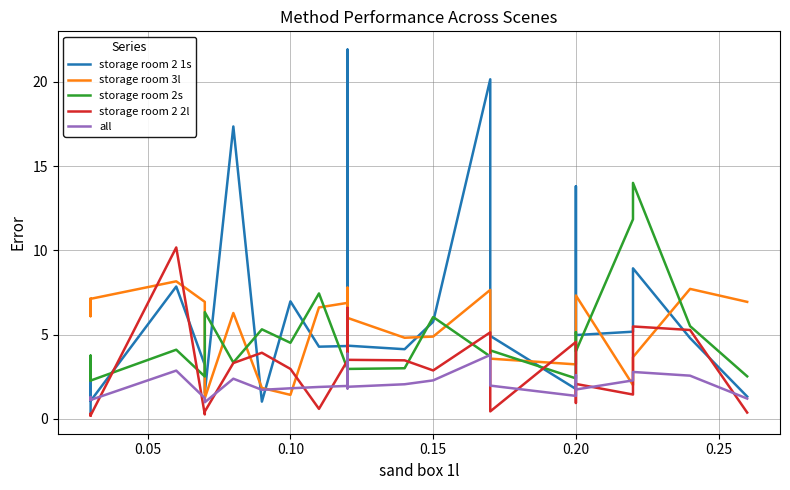

How many times do all and storage room 2 2l cross each other?

14